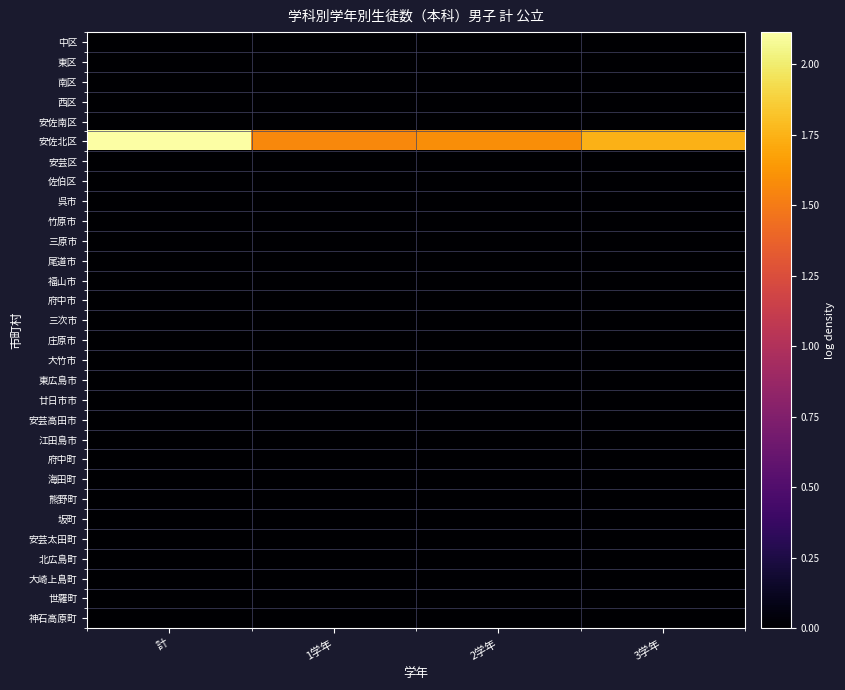

Which series has the largest total across all categories?

安佐北区